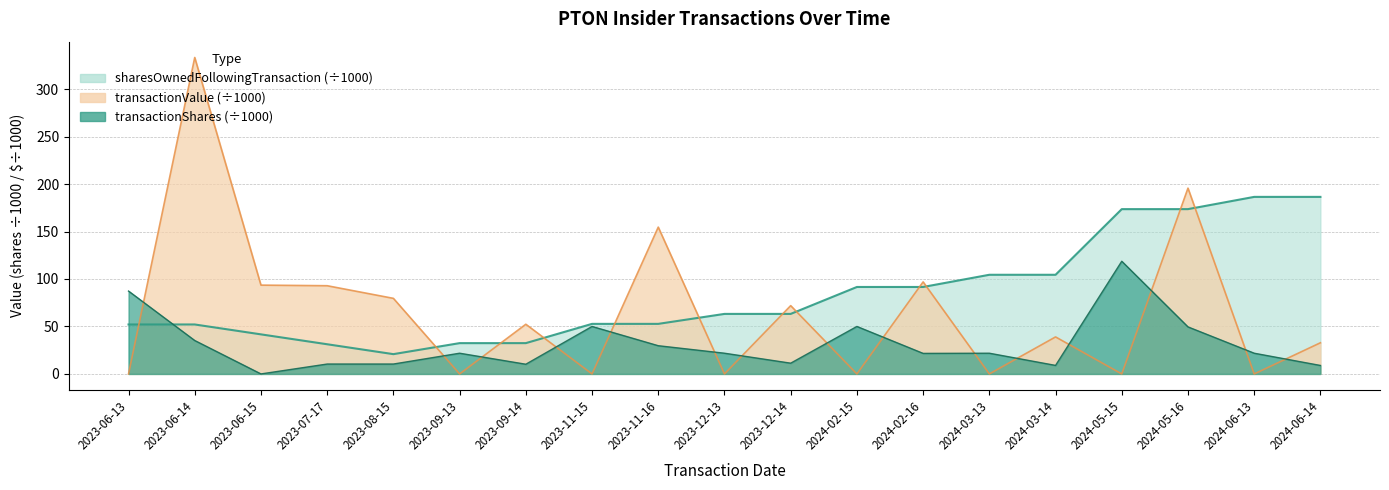

What are all the series names shown in the legend?

transactionShares, transactionValue, sharesOwnedFollowingTransaction